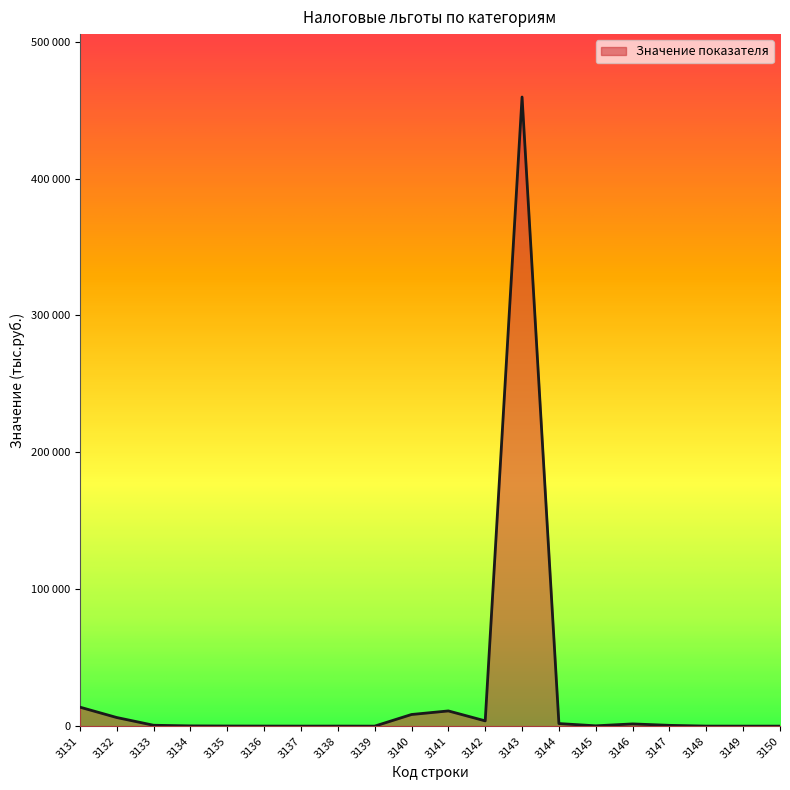

What is the change in value from 3133 to 3141?

+10462